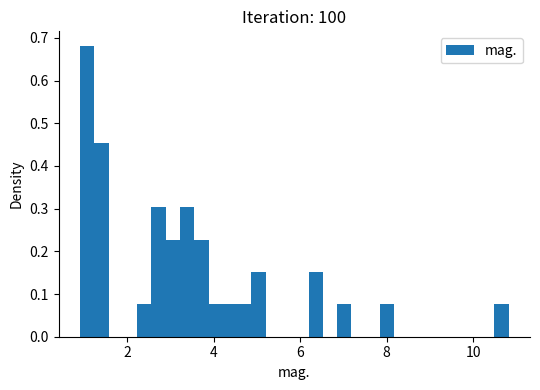

Around what value on the x-axis is the tallest bar? Give the approximate position of its centre, as read against the axis.

1.0